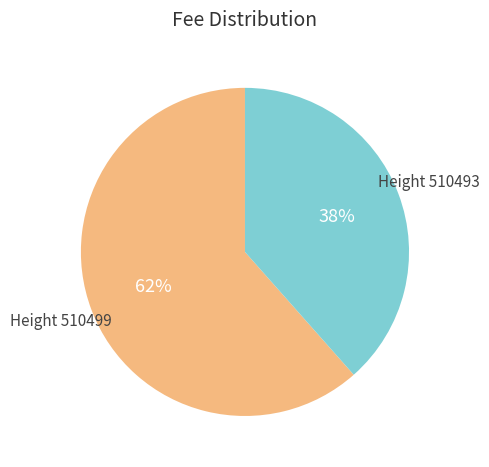

To the nearest percent, what is the average slice percentage?

50%